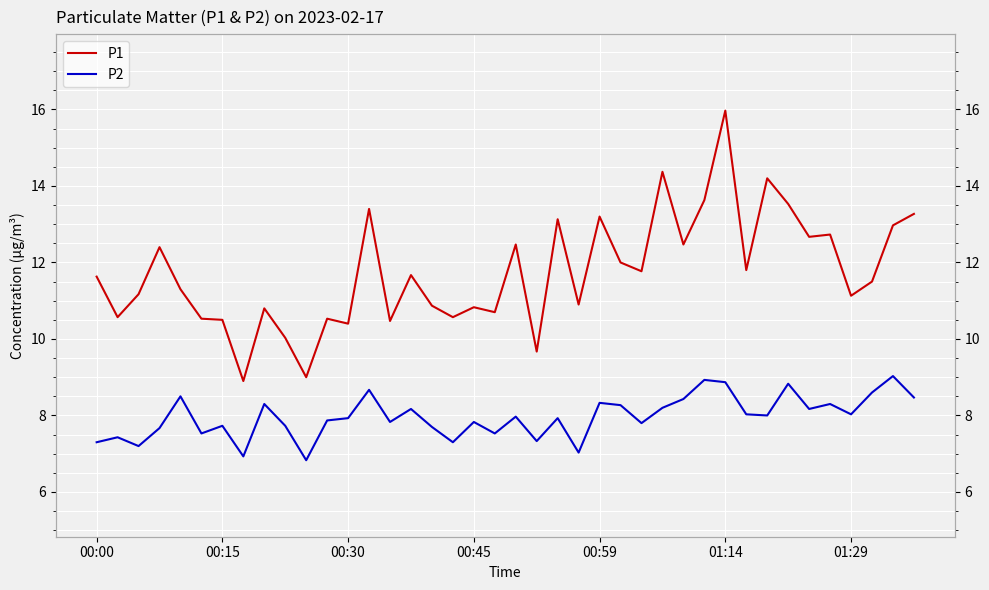

What is the difference between the highest and lowest values at 11?

2.7